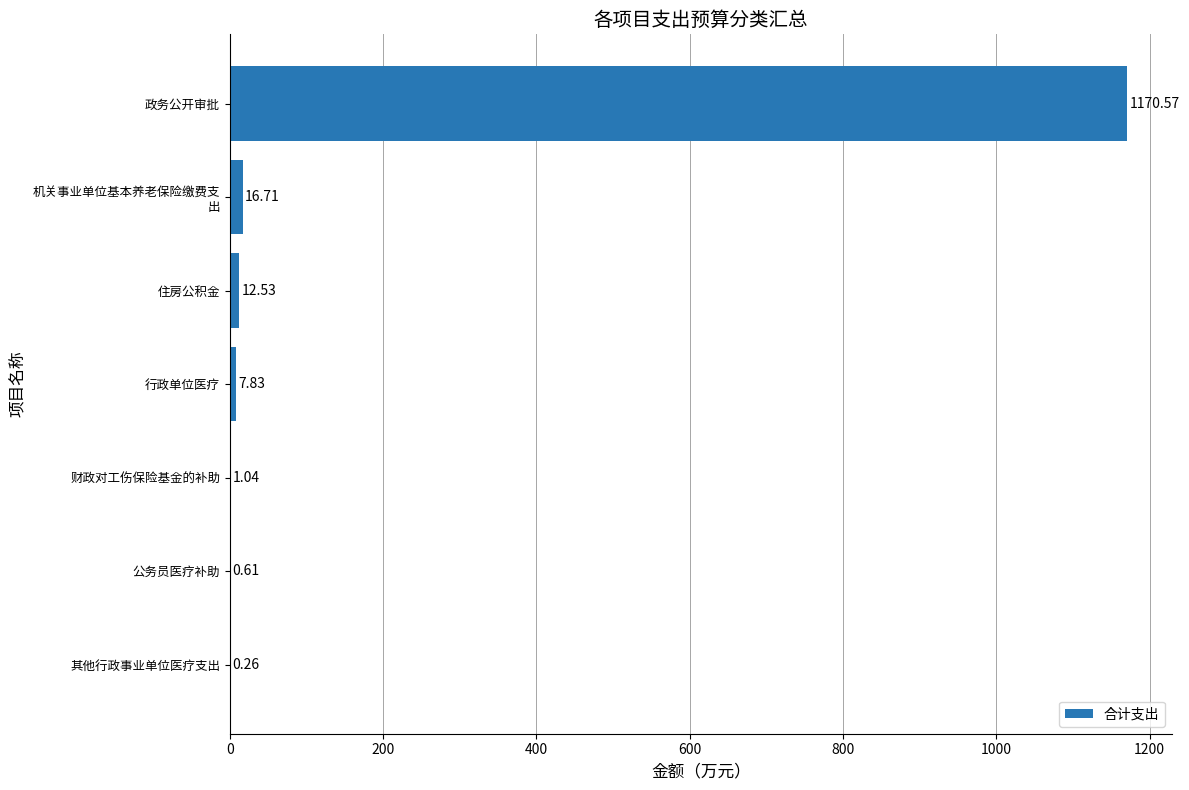

Which category has the highest value across all series?

政务公开审批